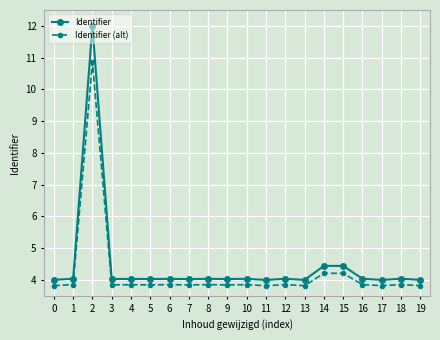

True or false: Identifier (alt) and Identifier intersect in this chart.

False